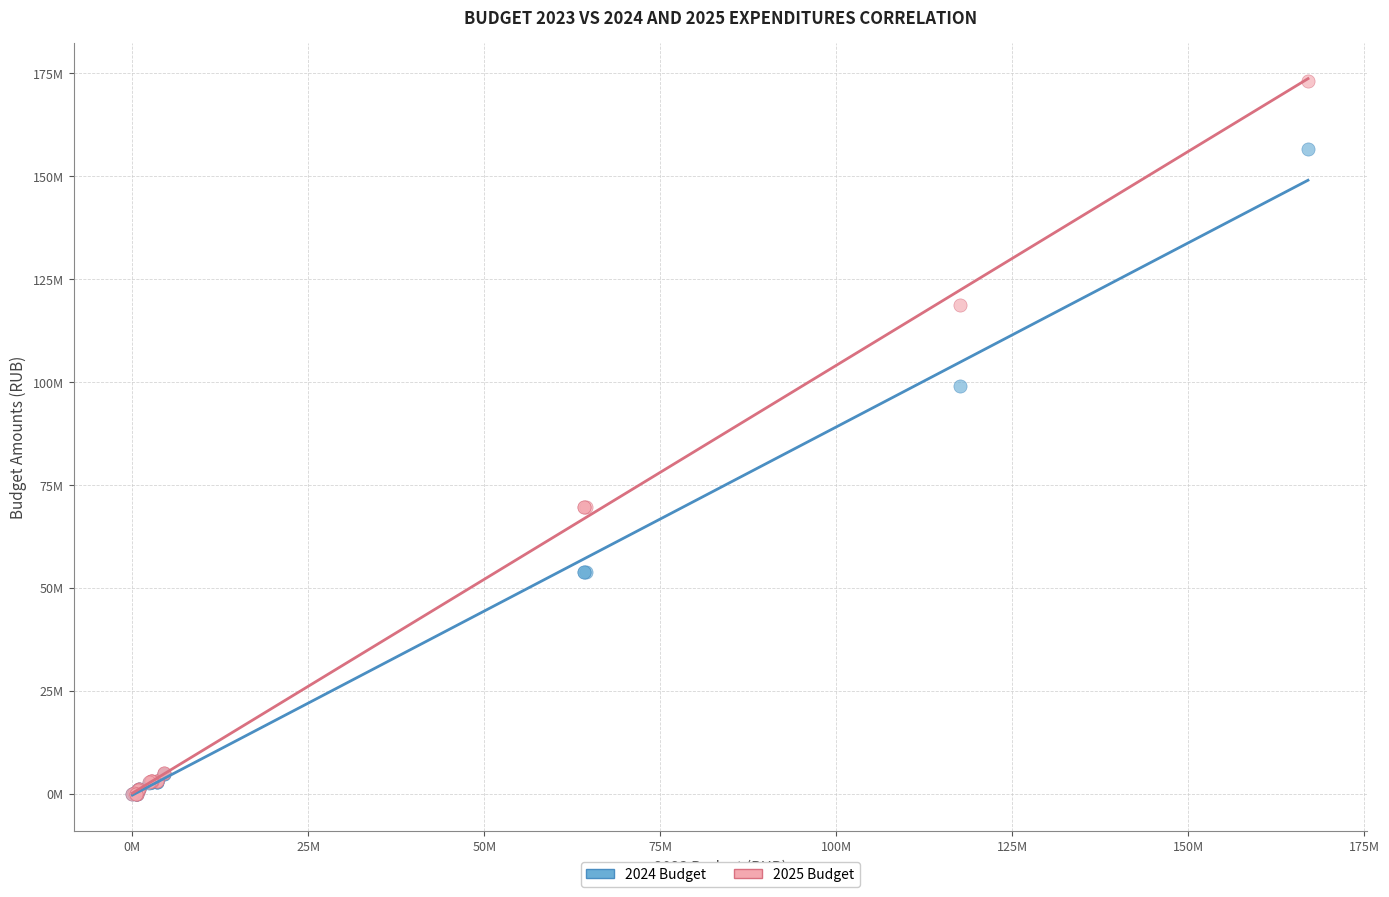

What are all the series names shown in the legend?

2024 Budget, 2025 Budget